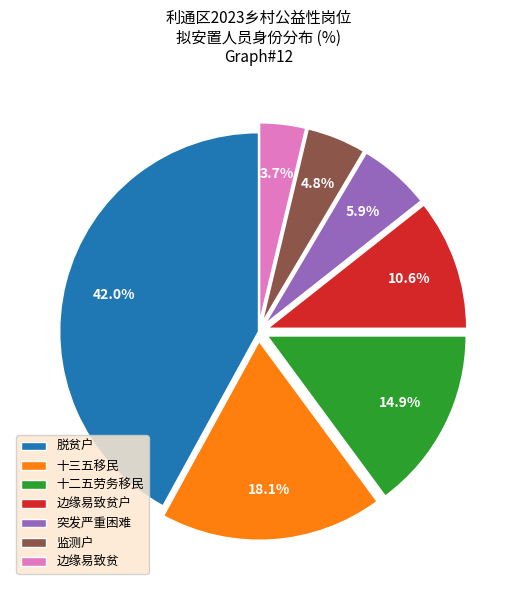

How many slices are in this pie chart?

7